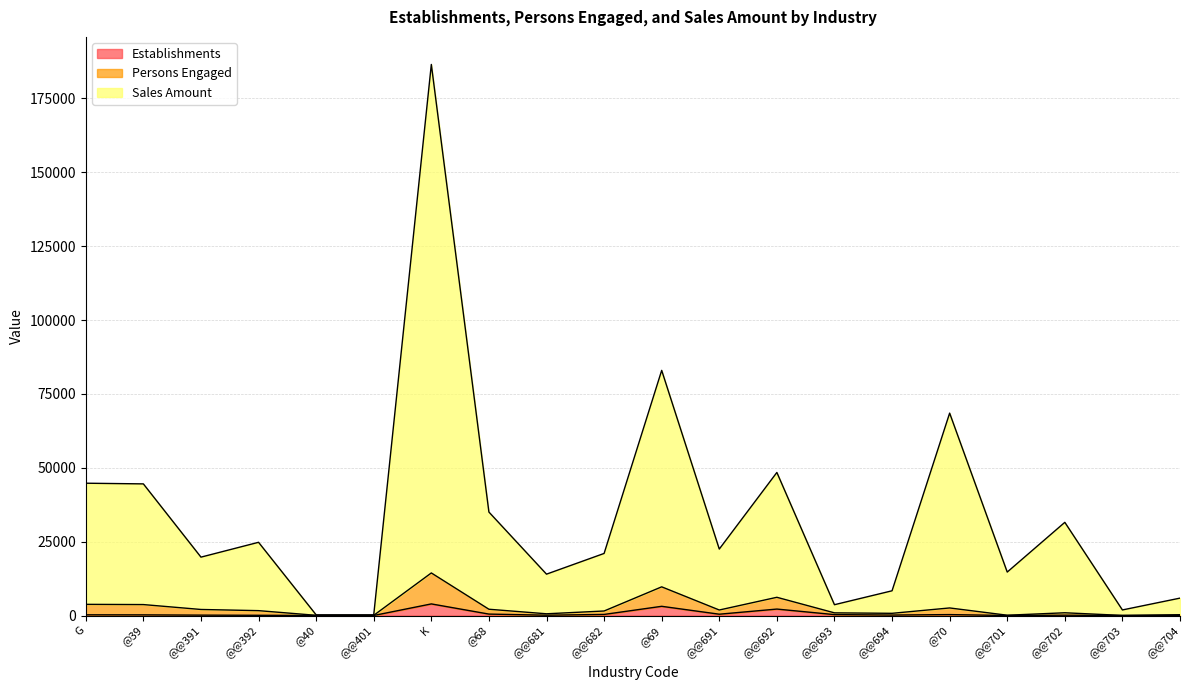

True or false: Establishments has more than 2 points higher than both neighbors.

True